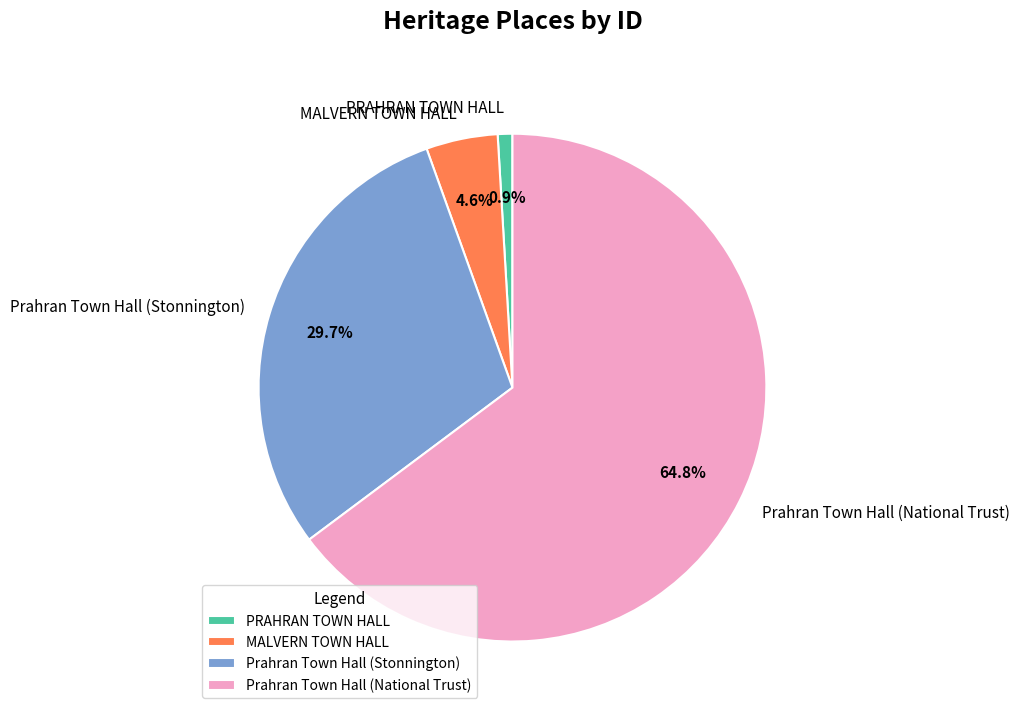

Combined, do Prahran Town Hall (Stonnington) and PRAHRAN TOWN HALL account for over 50%?

No